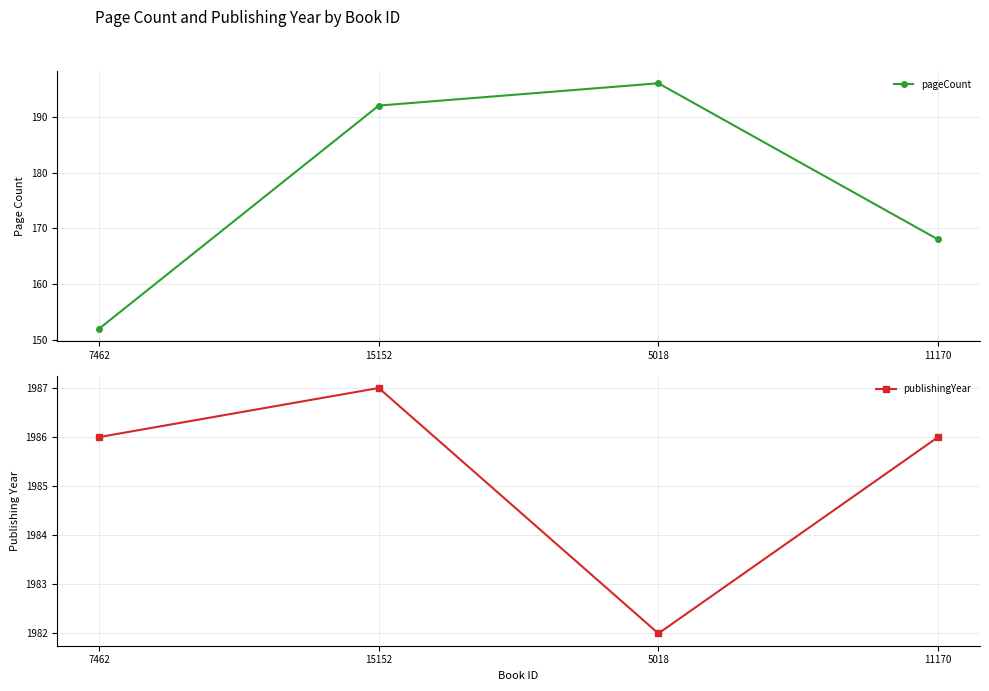

At which category does pageCount reach its first local peak?

5018